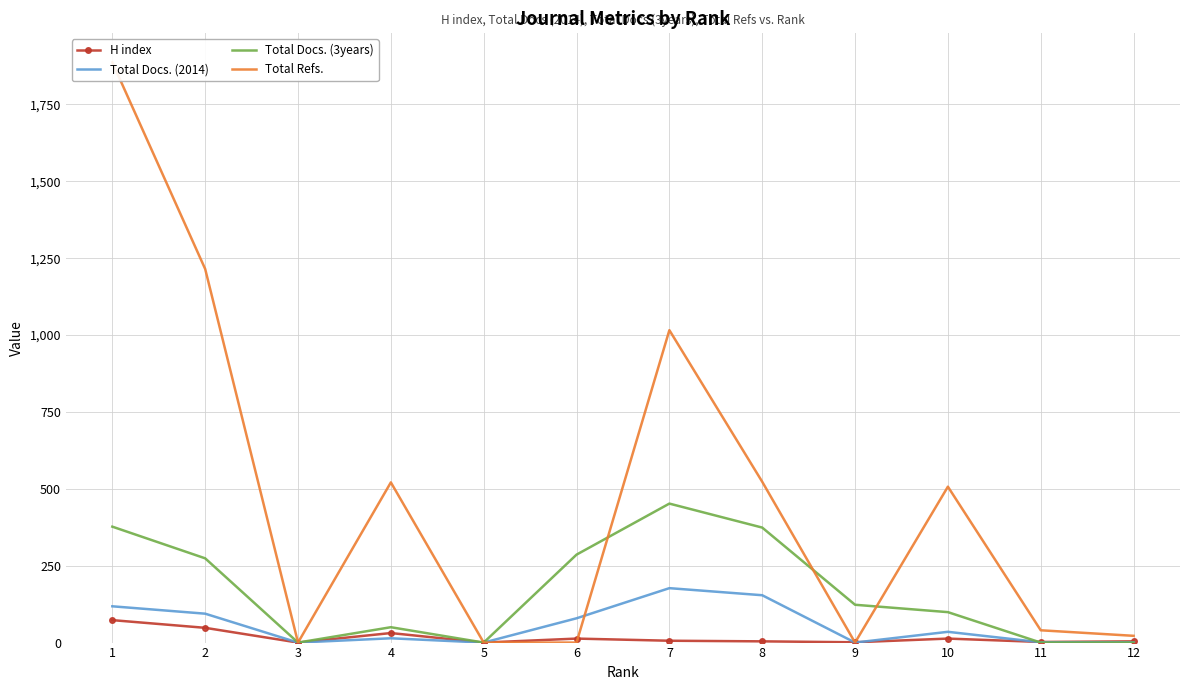

Rank the categories by Total Docs. (3years) value from highest to lowest.

7, 1, 8, 6, 2, 9, 10, 4, 3, 5, 11, 12